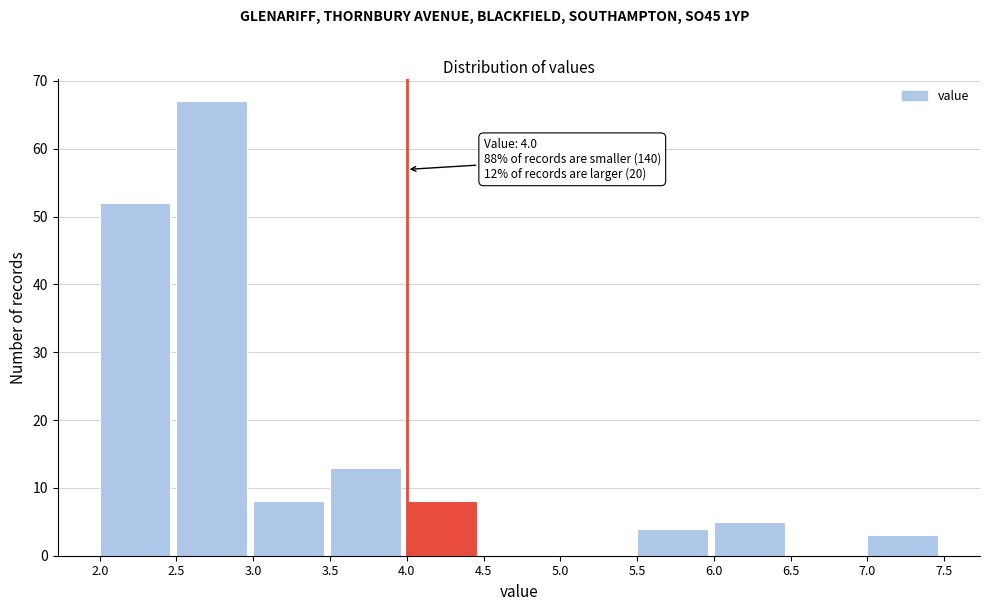

Over which range of the x-axis is the bar tallest?

2.5 to 3.0